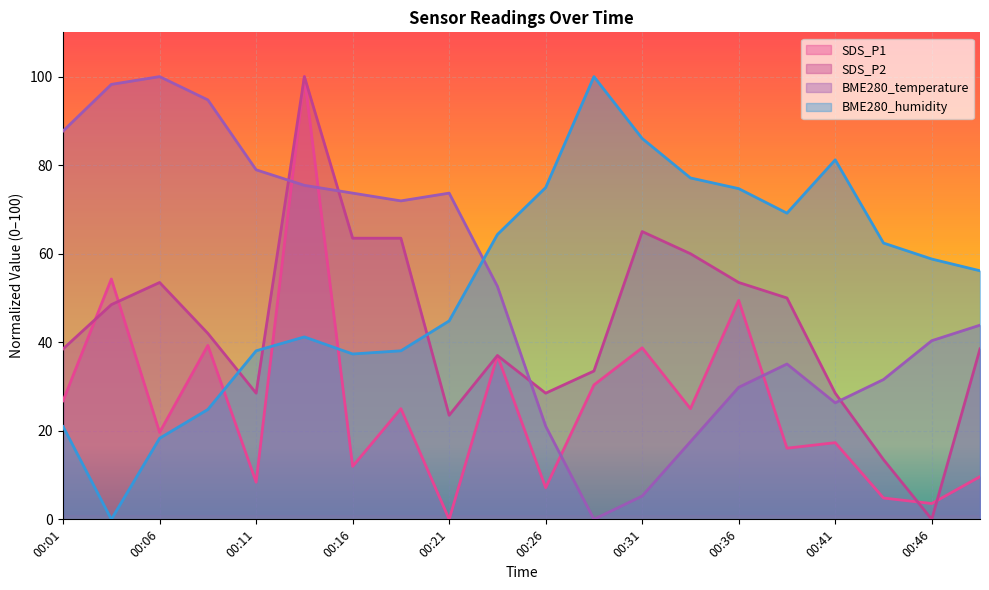

True or false: BME280_temperature has more than 1 points higher than both neighbors.

True